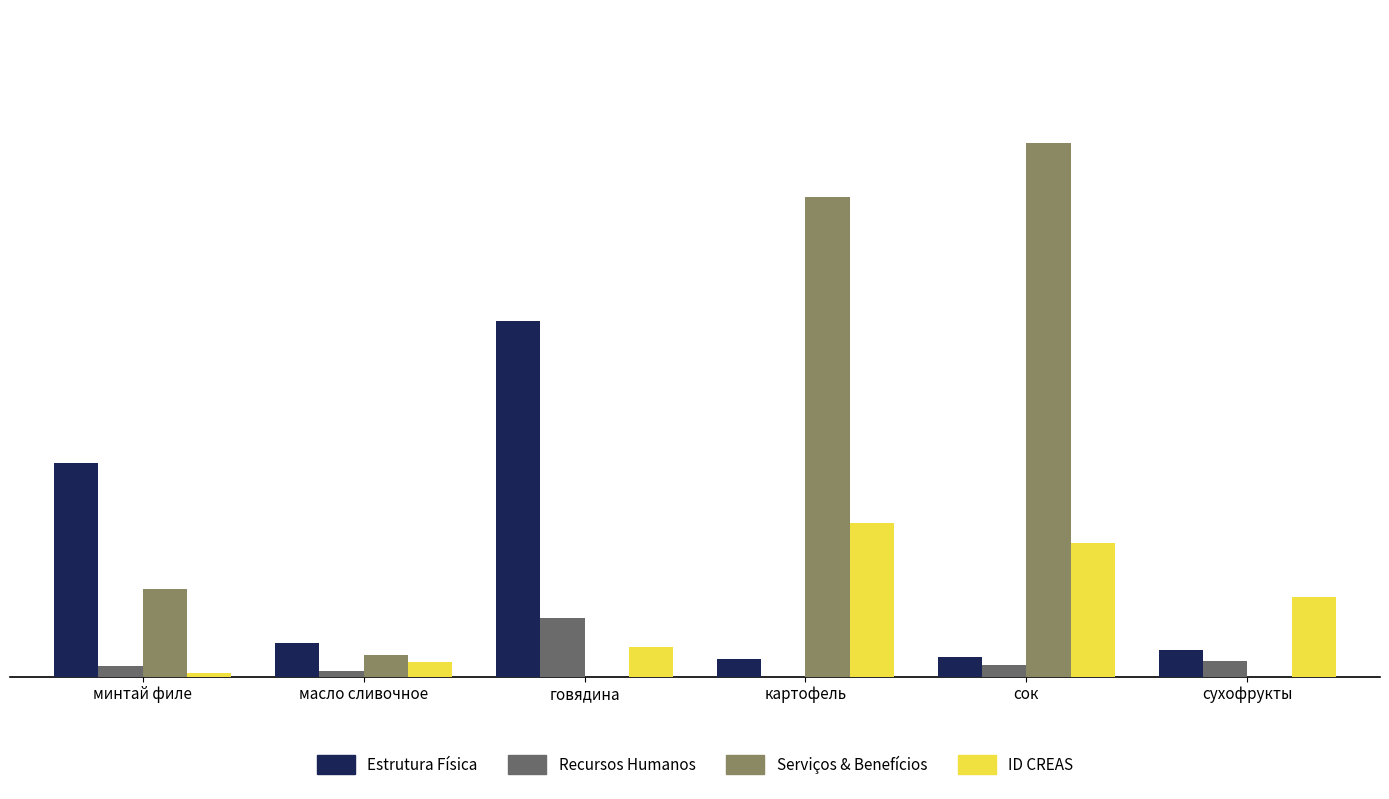

Between минтай филе and говядина, which series saw the biggest shift?

Estrutura Física